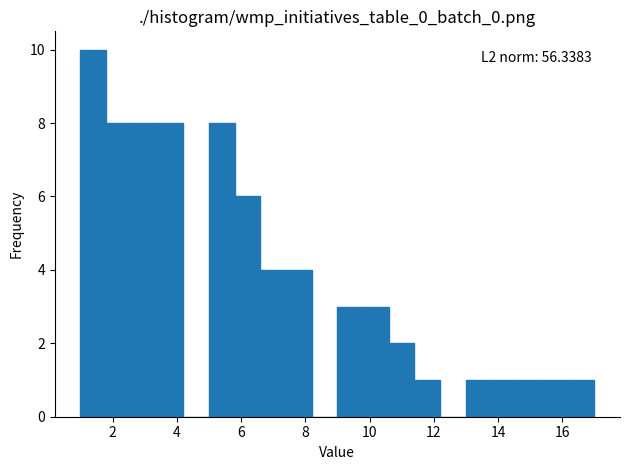

Which range on the x-axis has the tallest bar?

1.0 to 1.8